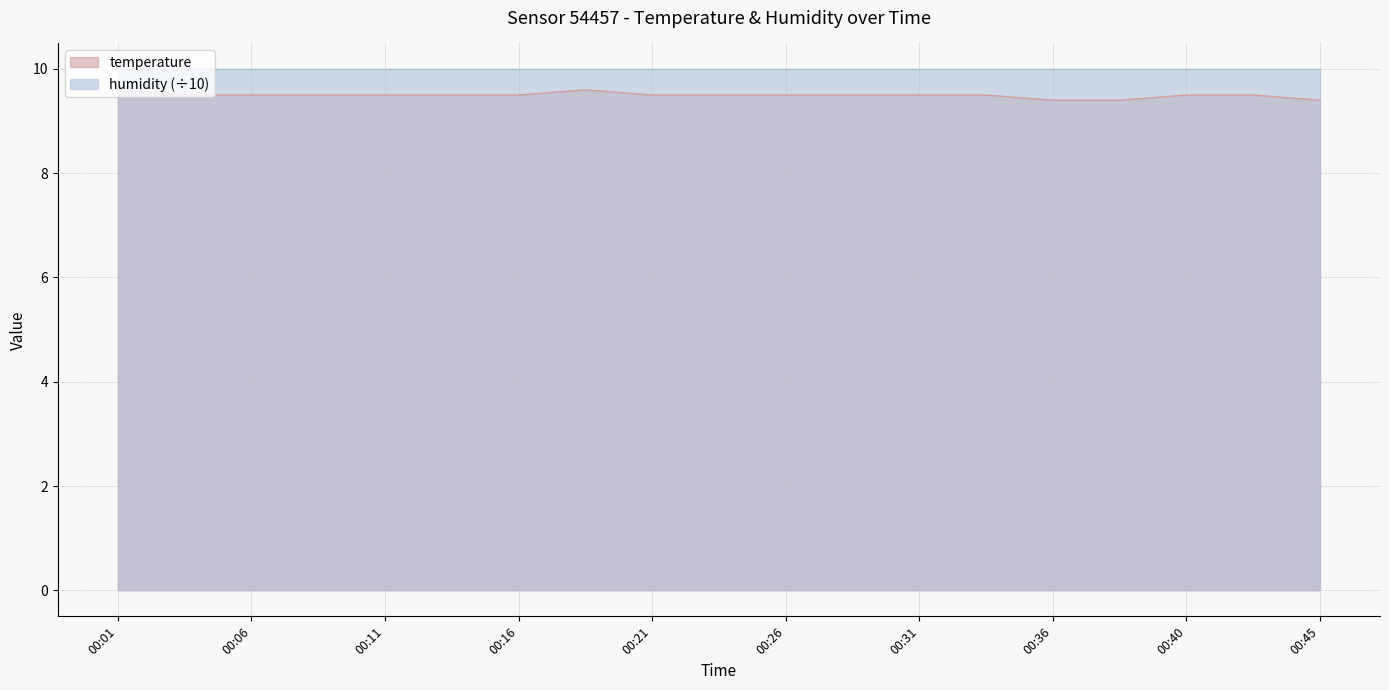

Rank the categories by value from lowest to highest.

00:36, 00:38, 00:45, 00:03, 00:06, 00:09, 00:11, 00:13, 00:16, 00:21, 00:23, 00:26, 00:28, 00:31, 00:33, 00:40, 00:43, 00:01, 00:18